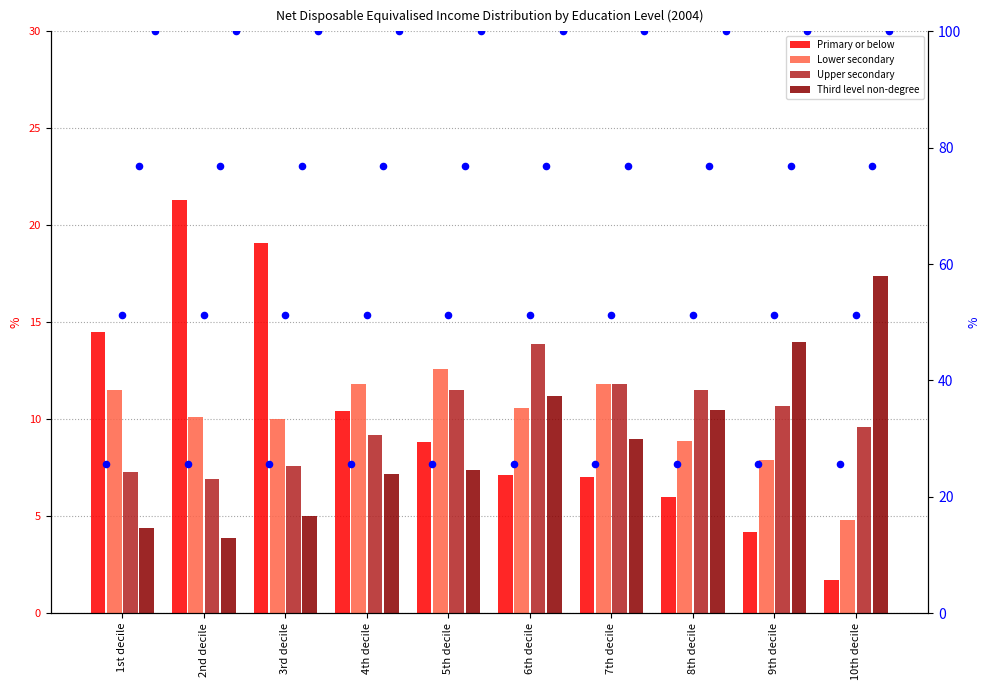

Is the value of Third level non-degree at 6th decile greater than the value of Upper secondary at 10th decile?

Yes